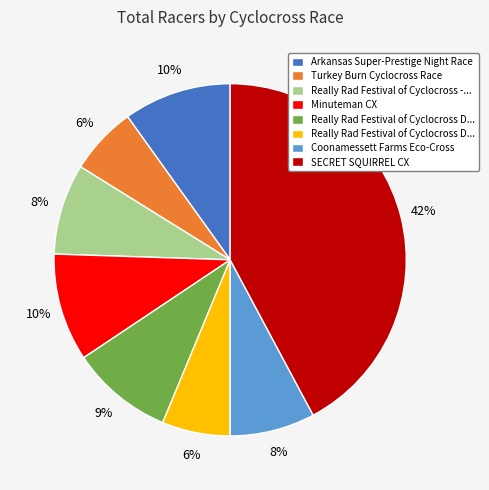

To the nearest percent, what is the difference between the largest and smallest slice percentages?

36%